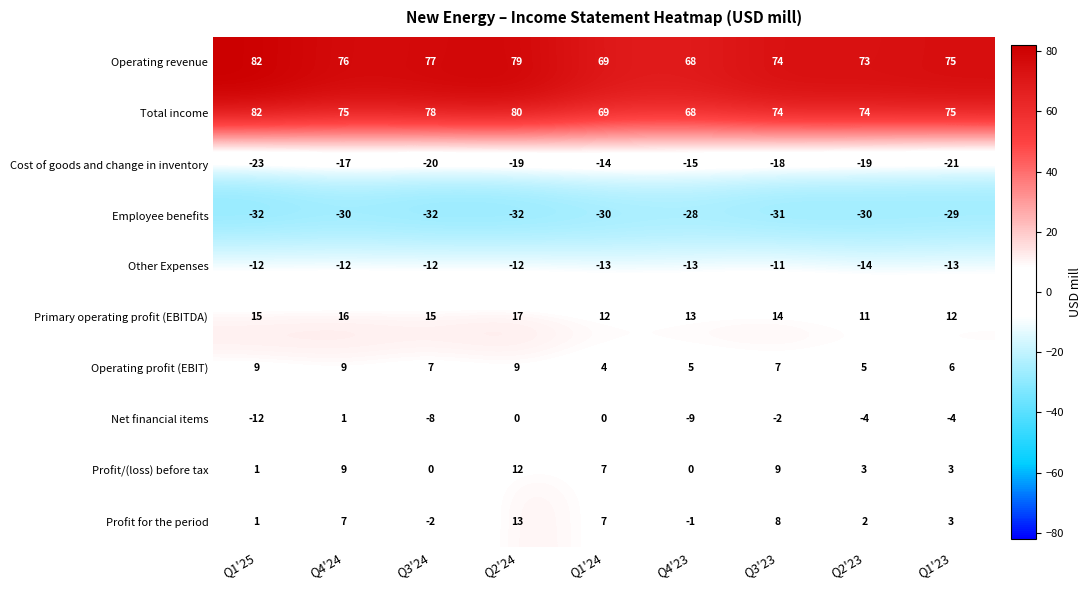

Where does the Other Expenses series first go above -12?

Q3'23